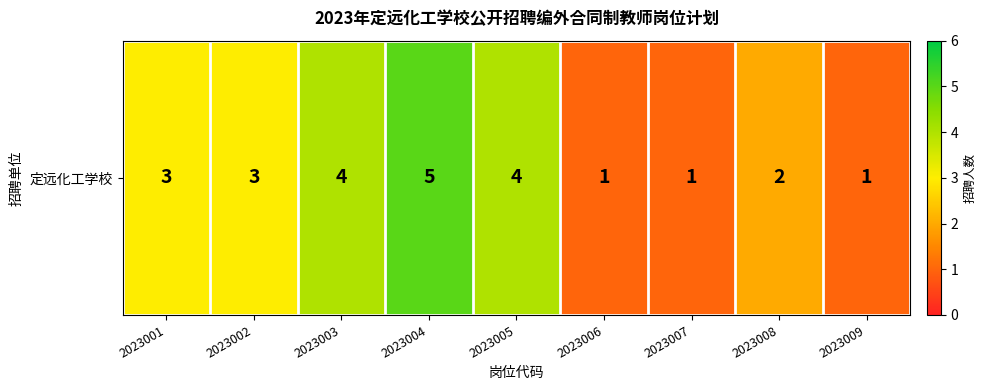

Rank the categories by value from highest to lowest.

2023004, 2023003, 2023005, 2023001, 2023002, 2023008, 2023006, 2023007, 2023009